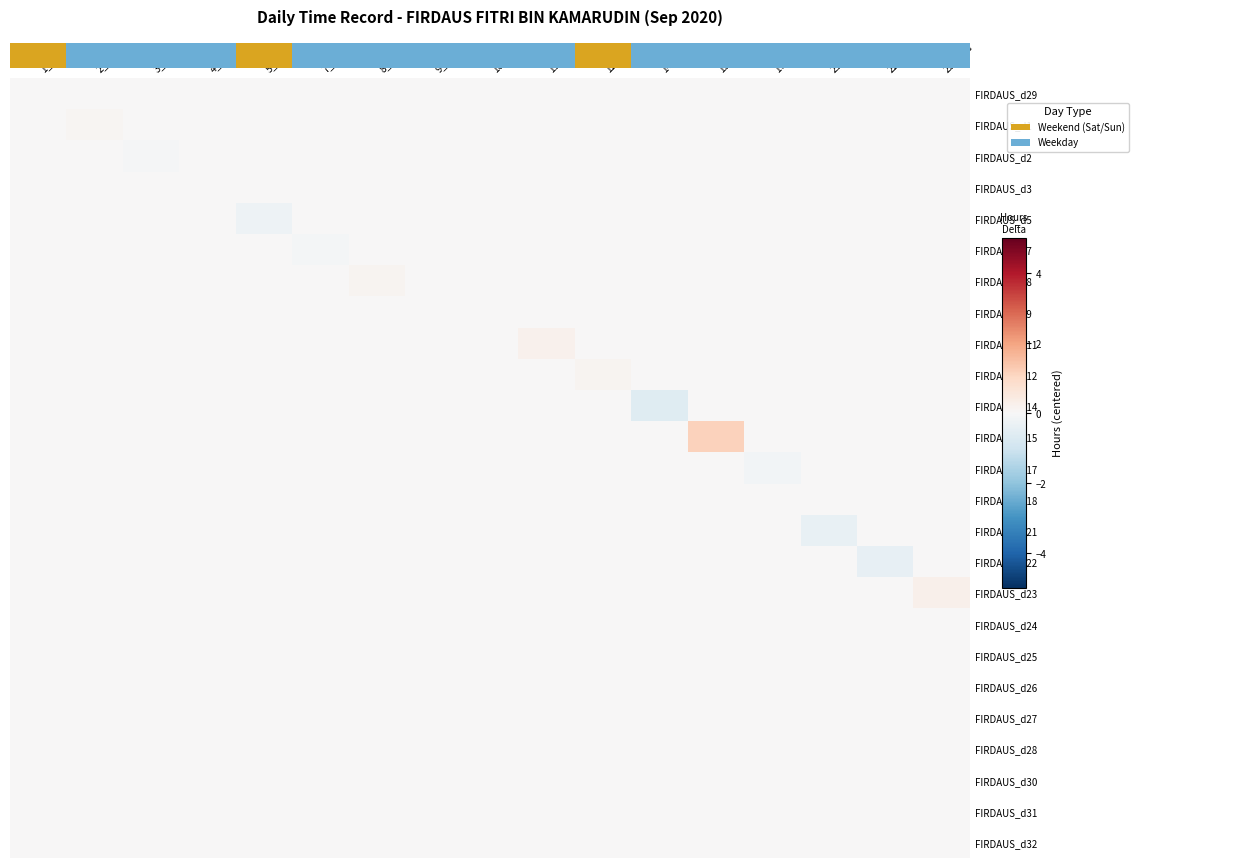

Count the number of categories in the chart.

17